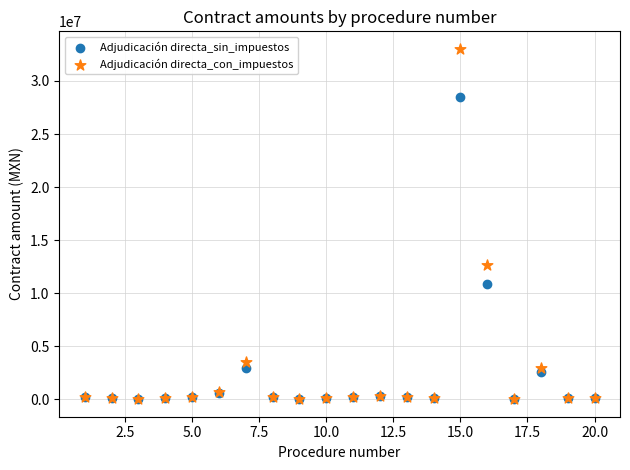

Which series has the widest spread of Y values?

Adjudicación directa_con_impuestos